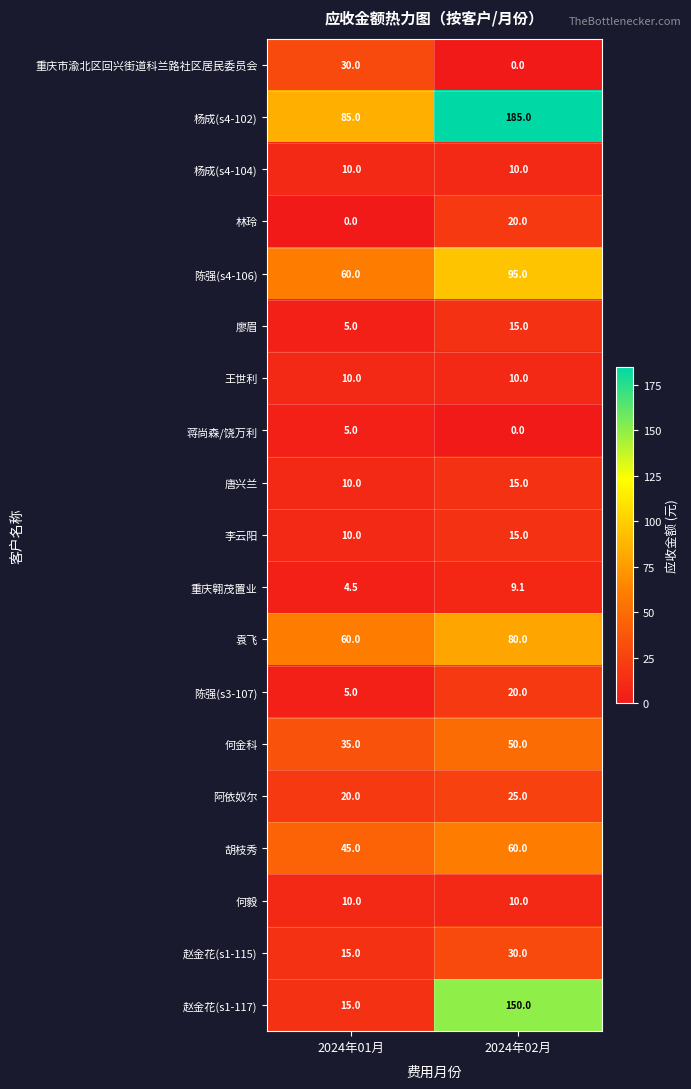

What is the highest value of the 林玲 series?

20.0